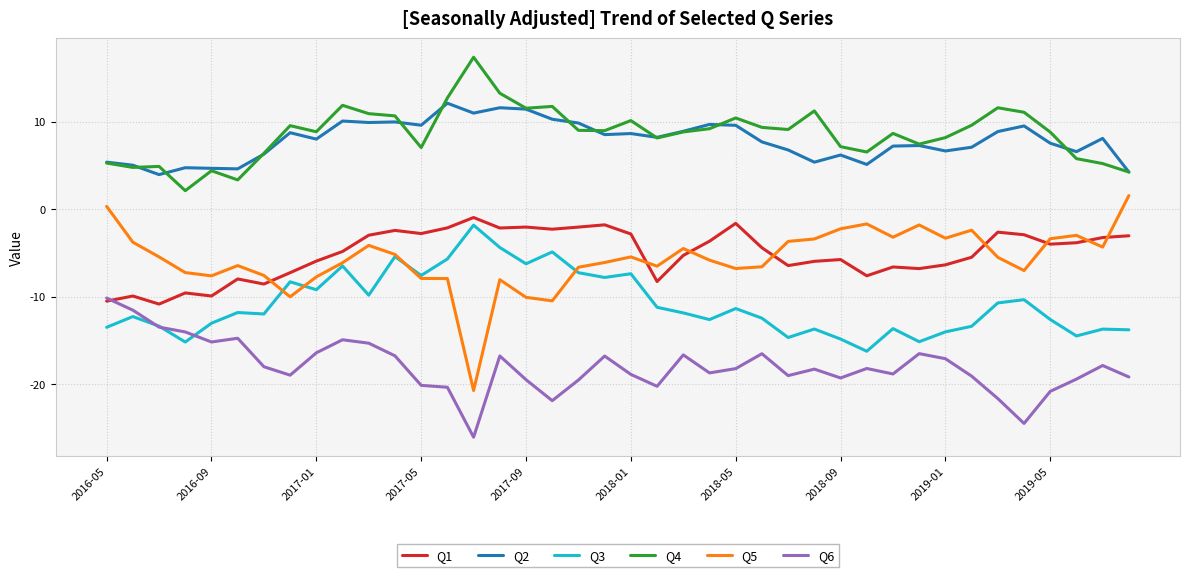

True or false: Q6 and Q5 intersect in this chart.

False